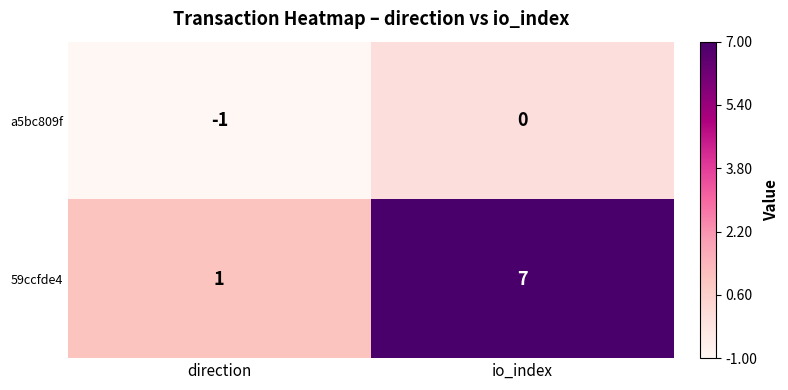

What is the smallest value displayed?

-1